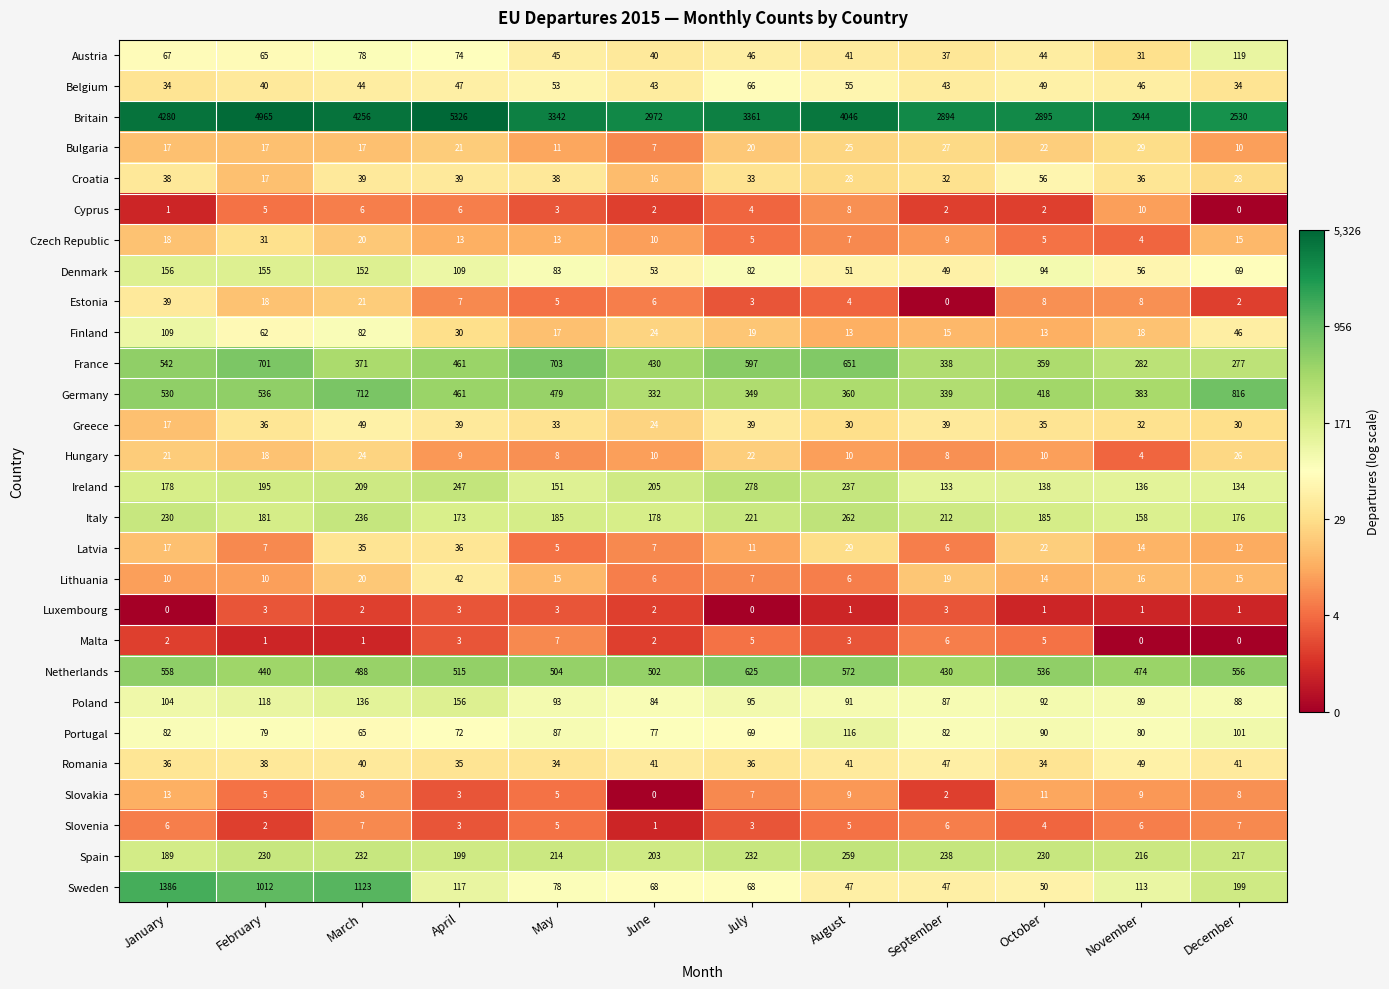

What is the greatest value displayed?

5326